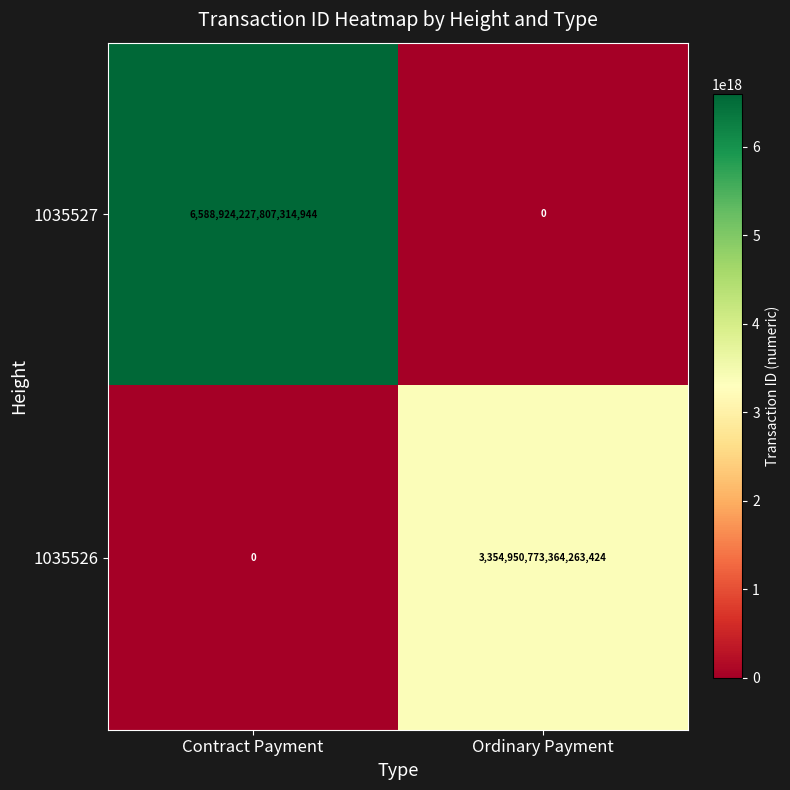

At which label is 1035527 closest to 3294462113903657472?

Contract Payment